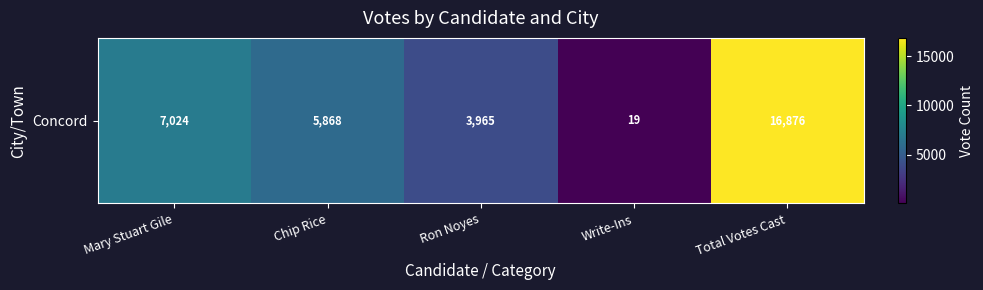

Approximately how many times larger is the value at Ron Noyes compared to Write-Ins?

208.7